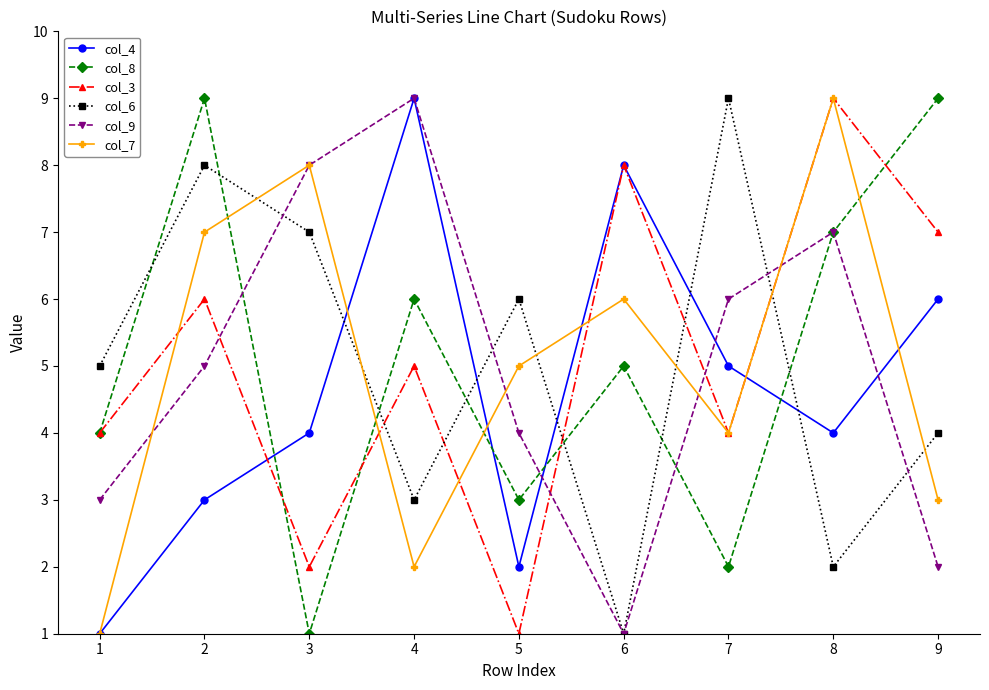

How many interior local peaks does the col_3 series have?

4